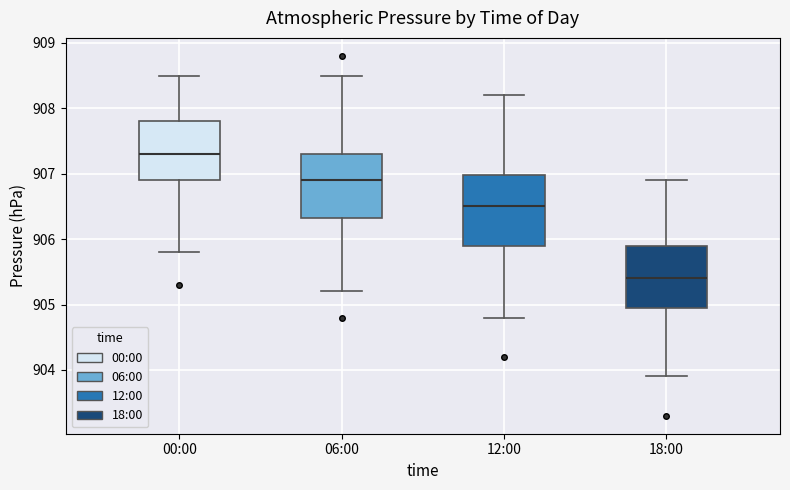

Comparing the boxes themselves (not the whiskers), which one is the tallest?

12:00